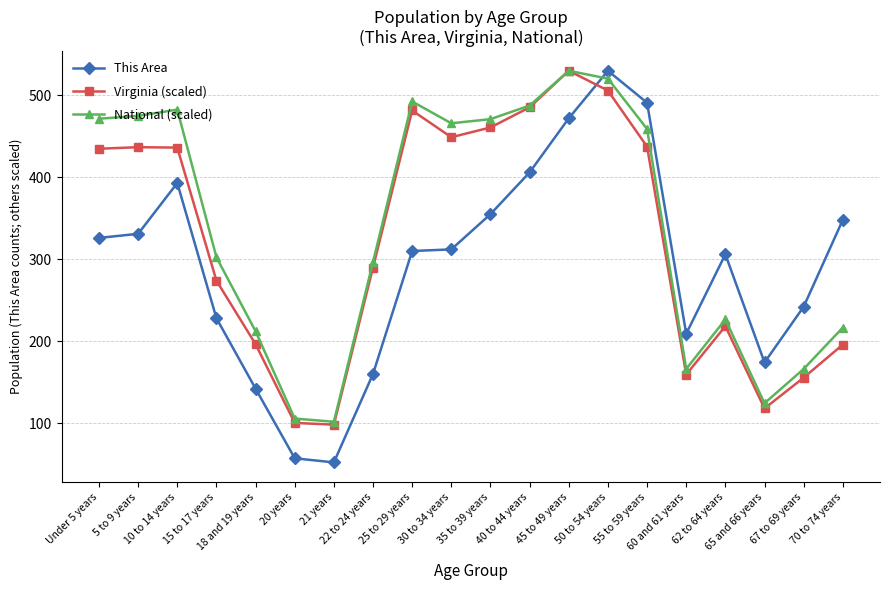

What is the average value of the National (scaled) series?

338.6